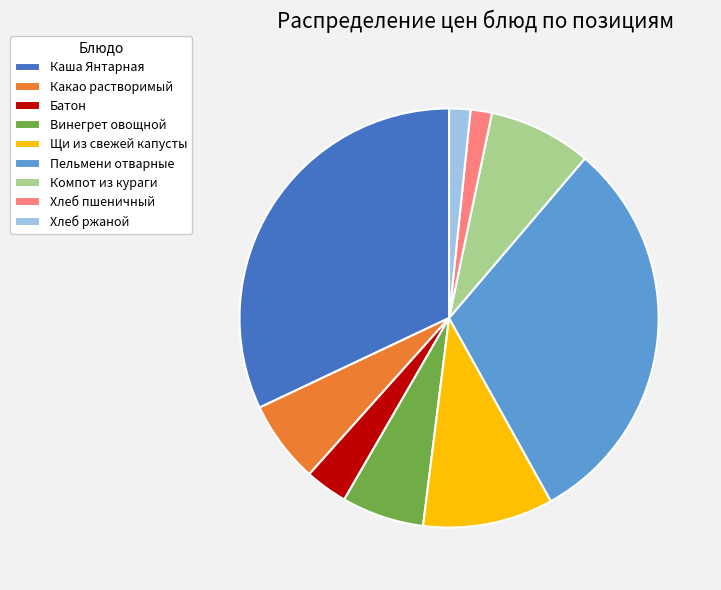

How many segments does this pie chart have?

9